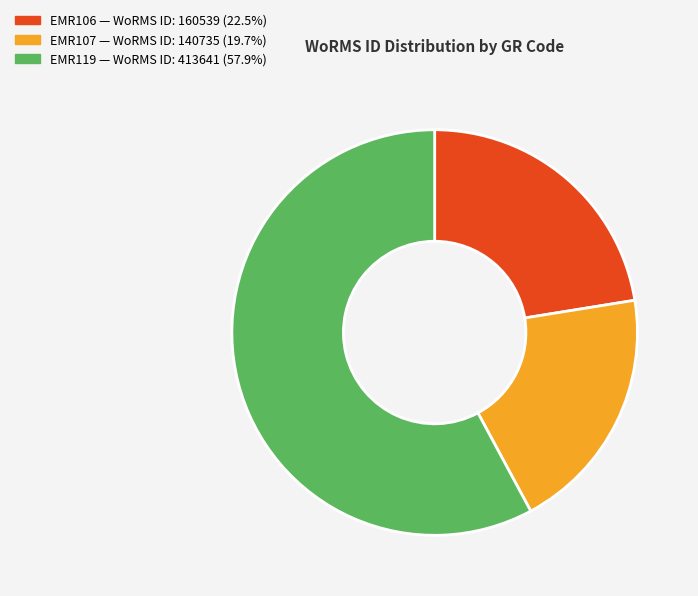

Rank the categories by value from lowest to highest.

EMR107, EMR106, EMR119